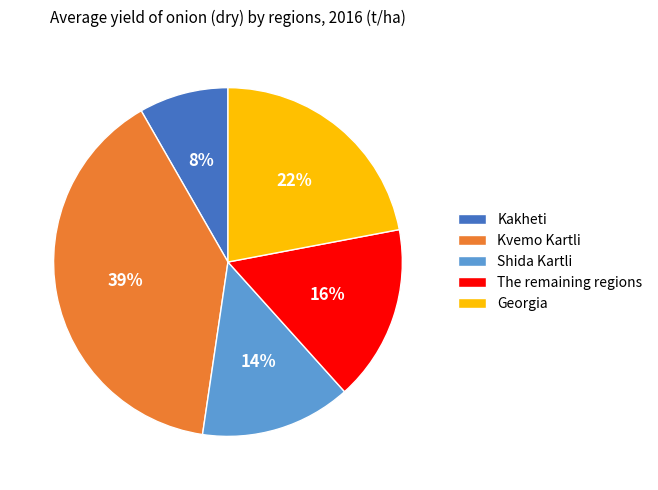

What is the ratio of the value at The remaining regions to the value at Kvemo Kartli?

0.4